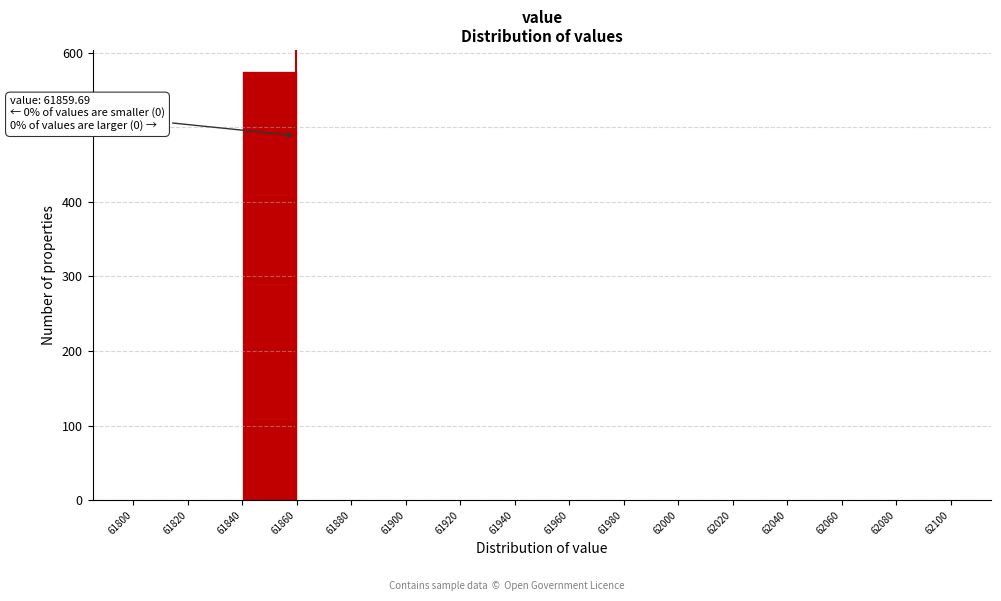

Which range on the x-axis has the tallest bar?

61840 to 61860